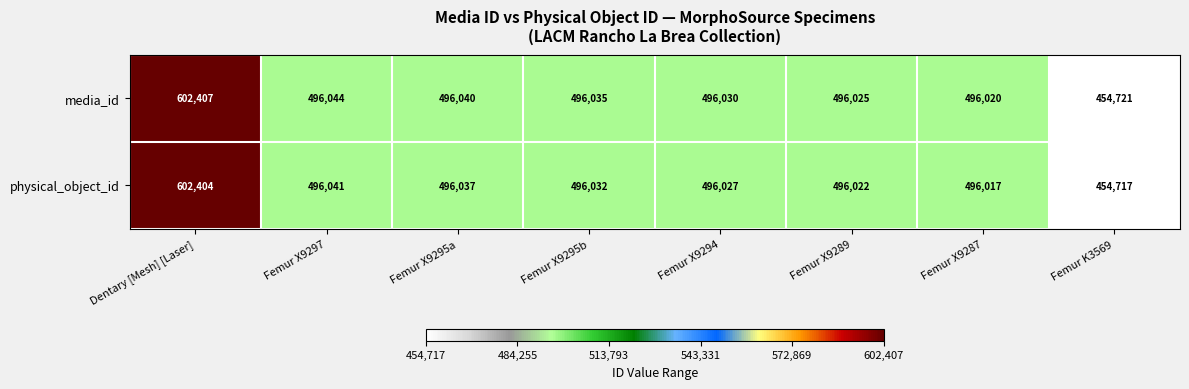

At which label does media_id reach its peak?

Dentary [Mesh] [Laser]